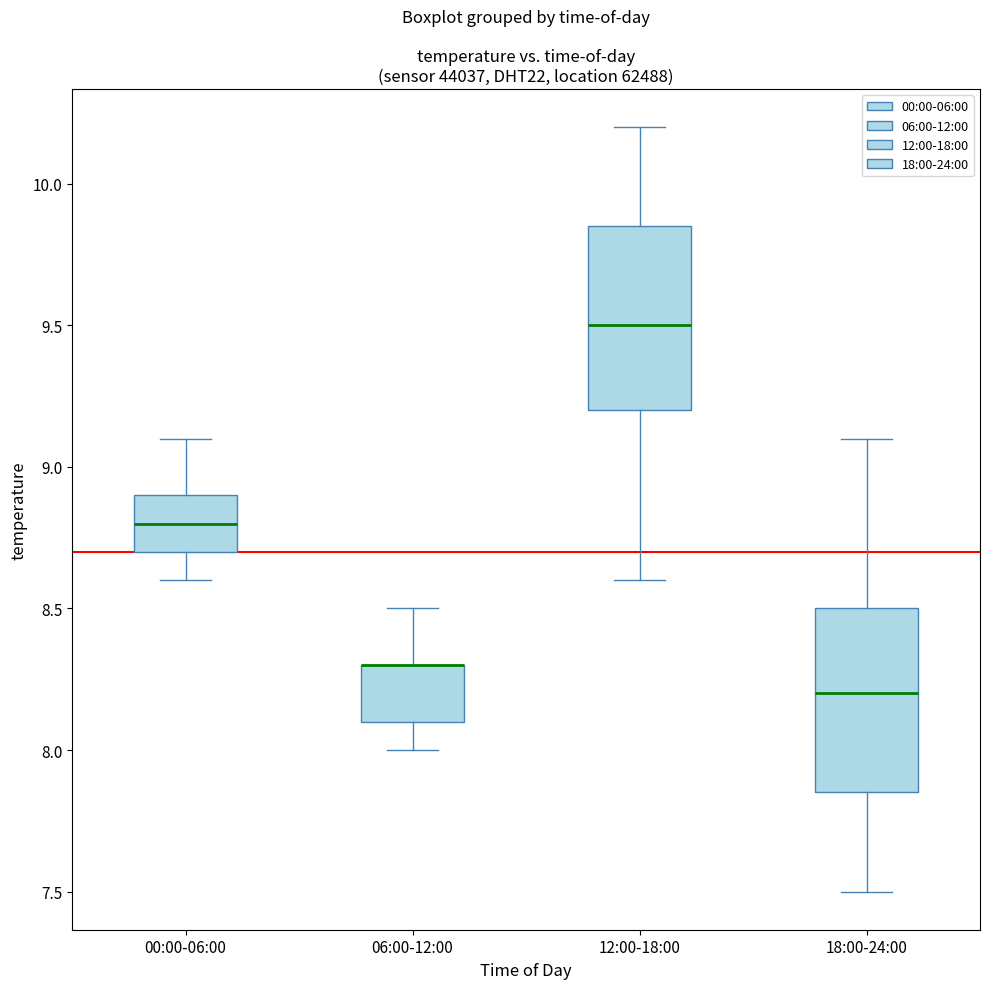

Reading left to right, read every box against the y-axis: the position of its median line, the range the box covers, and the ends of its whiskers. The values are not printed on the chart, so give them approximately, as read against the axis.

00:00-06:00: median 8.80, box 8.70 to 8.90, whiskers 8.60 to 9.10
06:00-12:00: median 8.30 (drawn on the box's upper edge), box 8.10 to 8.30, whiskers 8.00 to 8.50
12:00-18:00: median 9.50, box 9.20 to 9.85, whiskers 8.60 to 10.20
18:00-24:00: median 8.20, box 7.85 to 8.50, whiskers 7.50 to 9.10